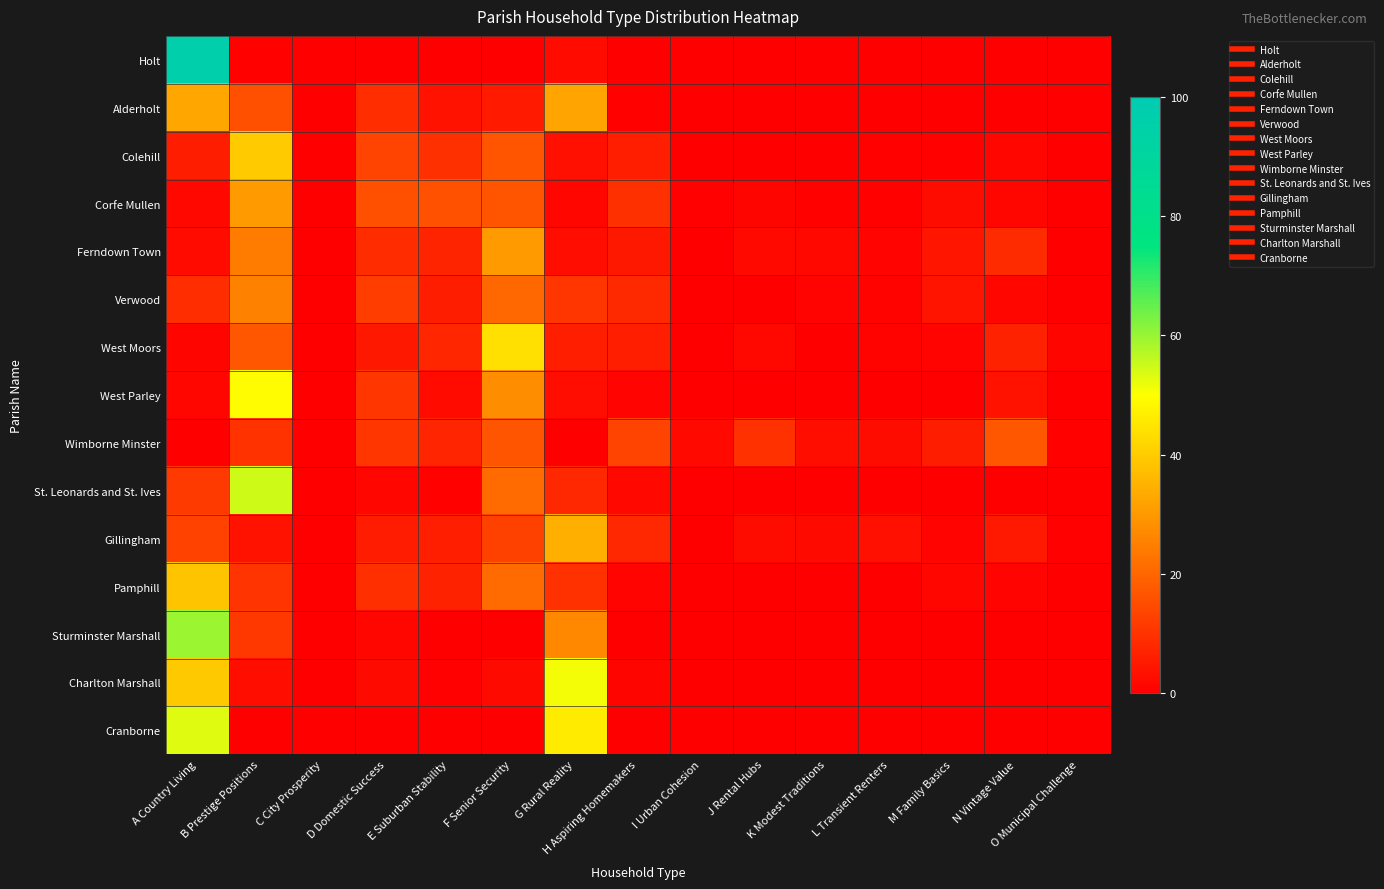

Reading left to right, what are all the values shown in this chart?

Holt: A Country Living=96.7	B Prestige Positions=0.7	C City Prosperity=0.0	D Domestic Success=0.2	E Suburban Stability=0.0	F Senior Security=0.0	G Rural Reality=2.4	H Aspiring Homemakers=0.0	I Urban Cohesion=0.0	J Rental Hubs=0.0	K Modest Traditions=0.0	L Transient Renters=0.0	M Family Basics=0.0	N Vintage Value=0.0	O Municipal Challenge=0.0
Alderholt: A Country Living=32.8	B Prestige Positions=15.9	C City Prosperity=0.0	D Domestic Success=9.0	E Suburban Stability=3.8	F Senior Security=5.4	G Rural Reality=32.3	H Aspiring Homemakers=0.7	I Urban Cohesion=0.0	J Rental Hubs=0.0	K Modest Traditions=0.0	L Transient Renters=0.0	M Family Basics=0.0	N Vintage Value=0.0	O Municipal Challenge=0.0
Colehill: A Country Living=6.0	B Prestige Positions=39.8	C City Prosperity=0.0	D Domestic Success=13.3	E Suburban Stability=9.6	F Senior Security=16.9	G Rural Reality=3.4	H Aspiring Homemakers=6.2	I Urban Cohesion=0.0	J Rental Hubs=0.3	K Modest Traditions=0.3	L Transient Renters=0.7	M Family Basics=0.6	N Vintage Value=1.6	O Municipal Challenge=0.2
Corfe Mullen: A Country Living=1.9	B Prestige Positions=30.3	C City Prosperity=0.0	D Domestic Success=15.8	E Suburban Stability=16.0	F Senior Security=16.9	G Rural Reality=1.7	H Aspiring Homemakers=9.6	I Urban Cohesion=0.6	J Rental Hubs=1.2	K Modest Traditions=0.6	L Transient Renters=0.8	M Family Basics=2.5	N Vintage Value=1.5	O Municipal Challenge=0.4
Ferndown Town: A Country Living=2.5	B Prestige Positions=24.5	C City Prosperity=0.0	D Domestic Success=9.0	E Suburban Stability=7.4	F Senior Security=30.4	G Rural Reality=2.8	H Aspiring Homemakers=5.0	I Urban Cohesion=0.0	J Rental Hubs=2.0	K Modest Traditions=1.9	L Transient Renters=1.1	M Family Basics=4.4	N Vintage Value=8.7	O Municipal Challenge=0.4
Verwood: A Country Living=9.0	B Prestige Positions=25.5	C City Prosperity=0.0	D Domestic Success=12.2	E Suburban Stability=6.0	F Senior Security=20.5	G Rural Reality=10.8	H Aspiring Homemakers=8.3	I Urban Cohesion=0.0	J Rental Hubs=0.0	K Modest Traditions=1.0	L Transient Renters=1.0	M Family Basics=4.2	N Vintage Value=1.4	O Municipal Challenge=0.1
West Moors: A Country Living=1.3	B Prestige Positions=17.3	C City Prosperity=0.0	D Domestic Success=5.1	E Suburban Stability=7.8	F Senior Security=44.1	G Rural Reality=6.2	H Aspiring Homemakers=6.2	I Urban Cohesion=0.0	J Rental Hubs=1.8	K Modest Traditions=0.2	L Transient Renters=0.9	M Family Basics=1.1	N Vintage Value=6.8	O Municipal Challenge=1.3
West Parley: A Country Living=1.5	B Prestige Positions=49.2	C City Prosperity=0.0	D Domestic Success=10.9	E Suburban Stability=2.5	F Senior Security=27.9	G Rural Reality=2.8	H Aspiring Homemakers=1.1	I Urban Cohesion=0.0	J Rental Hubs=0.0	K Modest Traditions=0.0	L Transient Renters=0.1	M Family Basics=0.0	N Vintage Value=4.0	O Municipal Challenge=0.0
Wimborne Minster: A Country Living=0.0	B Prestige Positions=10.1	C City Prosperity=0.1	D Domestic Success=10.9	E Suburban Stability=7.4	F Senior Security=16.9	G Rural Reality=0.0	H Aspiring Homemakers=13.4	I Urban Cohesion=2.0	J Rental Hubs=9.9	K Modest Traditions=3.1	L Transient Renters=2.6	M Family Basics=5.9	N Vintage Value=17.0	O Municipal Challenge=0.7
St. Leonards and St. Ives: A Country Living=11.6	B Prestige Positions=54.8	C City Prosperity=0.0	D Domestic Success=1.6	E Suburban Stability=0.7	F Senior Security=21.3	G Rural Reality=8.1	H Aspiring Homemakers=1.9	I Urban Cohesion=0.0	J Rental Hubs=0.0	K Modest Traditions=0.0	L Transient Renters=0.0	M Family Basics=0.0	N Vintage Value=0.0	O Municipal Challenge=0.0
Gillingham: A Country Living=13.2	B Prestige Positions=4.1	C City Prosperity=0.0	D Domestic Success=5.7	E Suburban Stability=6.2	F Senior Security=13.0	G Rural Reality=34.4	H Aspiring Homemakers=8.1	I Urban Cohesion=0.0	J Rental Hubs=2.7	K Modest Traditions=2.3	L Transient Renters=3.5	M Family Basics=1.1	N Vintage Value=5.2	O Municipal Challenge=0.6
Pamphill: A Country Living=38.6	B Prestige Positions=10.5	C City Prosperity=0.0	D Domestic Success=9.5	E Suburban Stability=6.9	F Senior Security=21.2	G Rural Reality=9.8	H Aspiring Homemakers=1.0	I Urban Cohesion=0.0	J Rental Hubs=0.0	K Modest Traditions=0.0	L Transient Renters=0.0	M Family Basics=1.6	N Vintage Value=1.0	O Municipal Challenge=0.0
Sturminster Marshall: A Country Living=59.6	B Prestige Positions=11.2	C City Prosperity=0.0	D Domestic Success=1.7	E Suburban Stability=0.1	F Senior Security=0.0	G Rural Reality=26.9	H Aspiring Homemakers=0.4	I Urban Cohesion=0.0	J Rental Hubs=0.0	K Modest Traditions=0.0	L Transient Renters=0.0	M Family Basics=0.1	N Vintage Value=0.0	O Municipal Challenge=0.0
Charlton Marshall: A Country Living=39.5	B Prestige Positions=3.1	C City Prosperity=0.0	D Domestic Success=2.2	E Suburban Stability=0.5	F Senior Security=2.3	G Rural Reality=51.2	H Aspiring Homemakers=1.3	I Urban Cohesion=0.0	J Rental Hubs=0.0	K Modest Traditions=0.0	L Transient Renters=0.0	M Family Basics=0.0	N Vintage Value=0.0	O Municipal Challenge=0.0
Cranborne: A Country Living=53.1	B Prestige Positions=0.3	C City Prosperity=0.0	D Domestic Success=0.0	E Suburban Stability=0.0	F Senior Security=0.0	G Rural Reality=46.3	H Aspiring Homemakers=0.3	I Urban Cohesion=0.0	J Rental Hubs=0.0	K Modest Traditions=0.0	L Transient Renters=0.0	M Family Basics=0.0	N Vintage Value=0.0	O Municipal Challenge=0.0